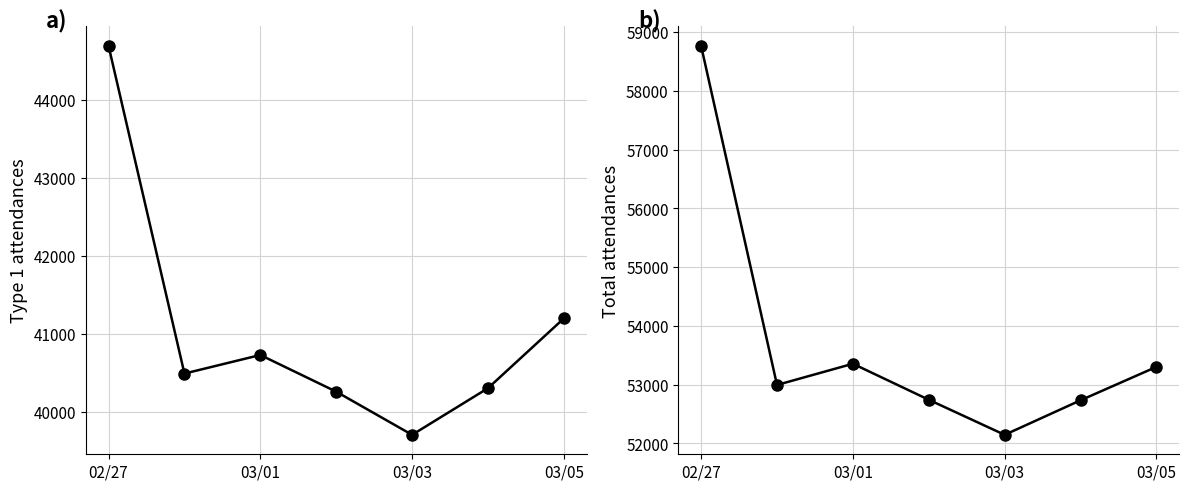

What is the difference between the maximum and minimum values in the Total attendances series?

6622